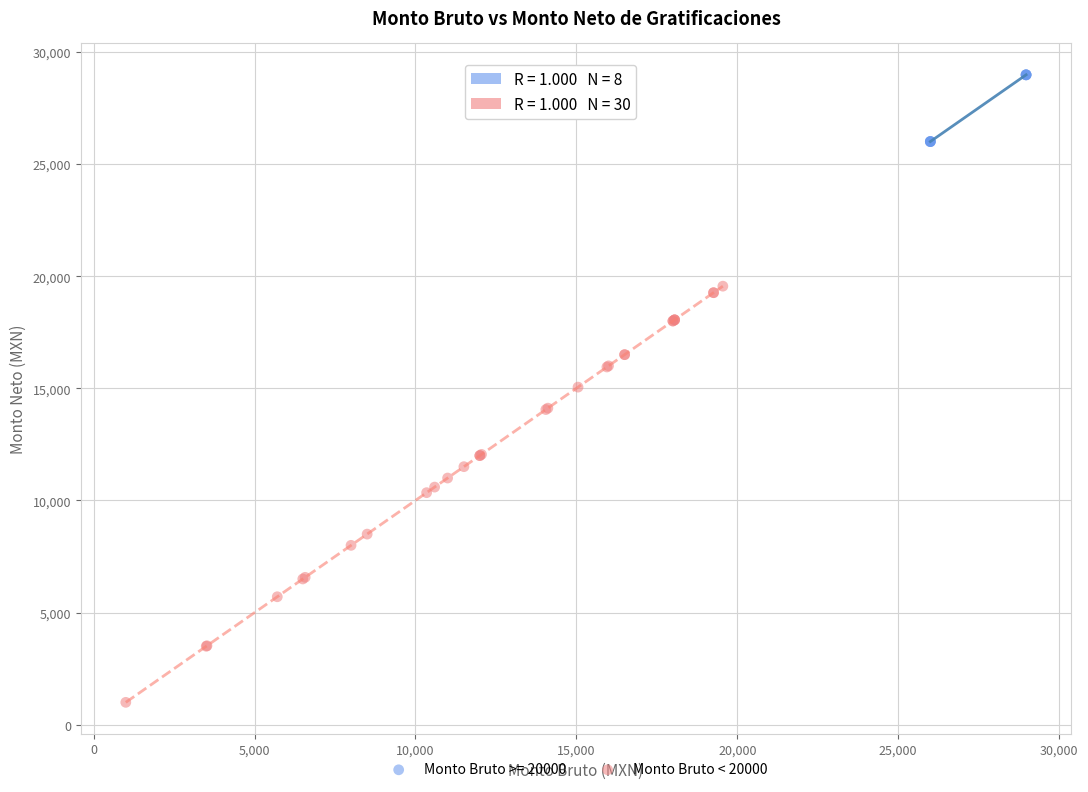

Which series contains the lowest Y value?

Monto Bruto < 20000